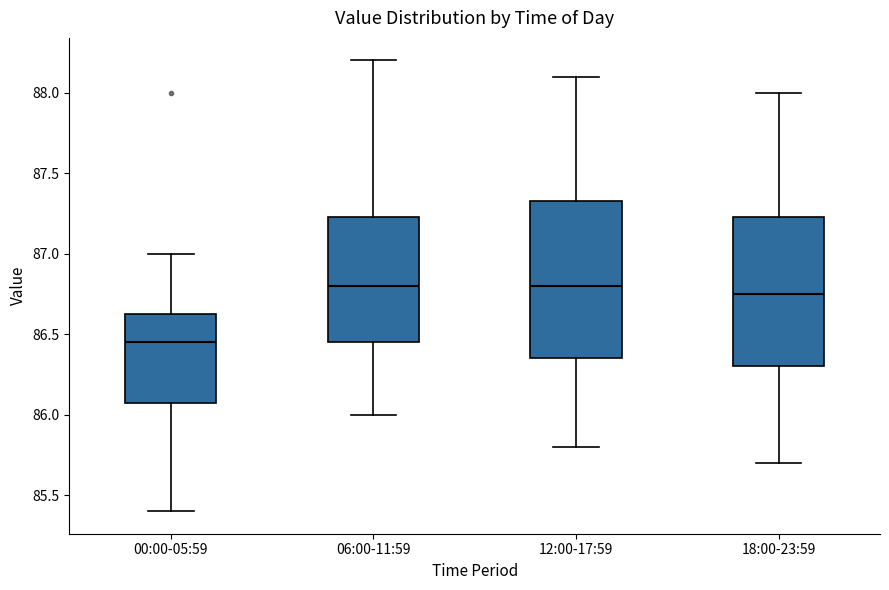

Reading left to right, read every box against the y-axis: the position of its median line, the range the box covers, and the ends of its whiskers. The values are not printed on the chart, so give them approximately, as read against the axis.

00:00-05:59: median 86.45, box 86.10 to 86.65, whiskers 85.40 to 87.00
06:00-11:59: median 86.80, box 86.45 to 87.25, whiskers 86.00 to 88.20
12:00-17:59: median 86.80, box 86.35 to 87.35, whiskers 85.80 to 88.10
18:00-23:59: median 86.75, box 86.30 to 87.25, whiskers 85.70 to 88.00